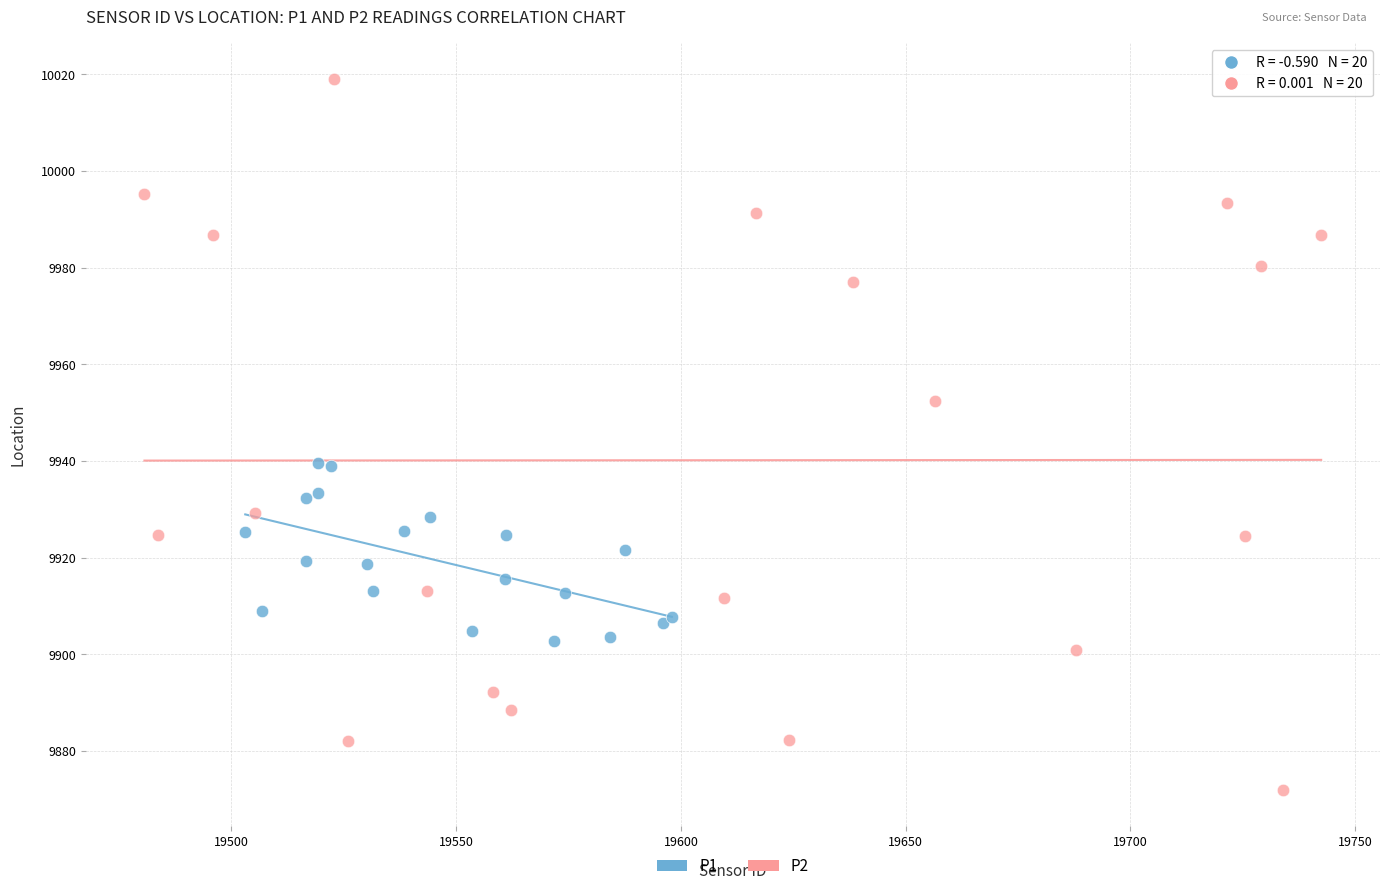

Which series reaches the minimum Y coordinate?

P2